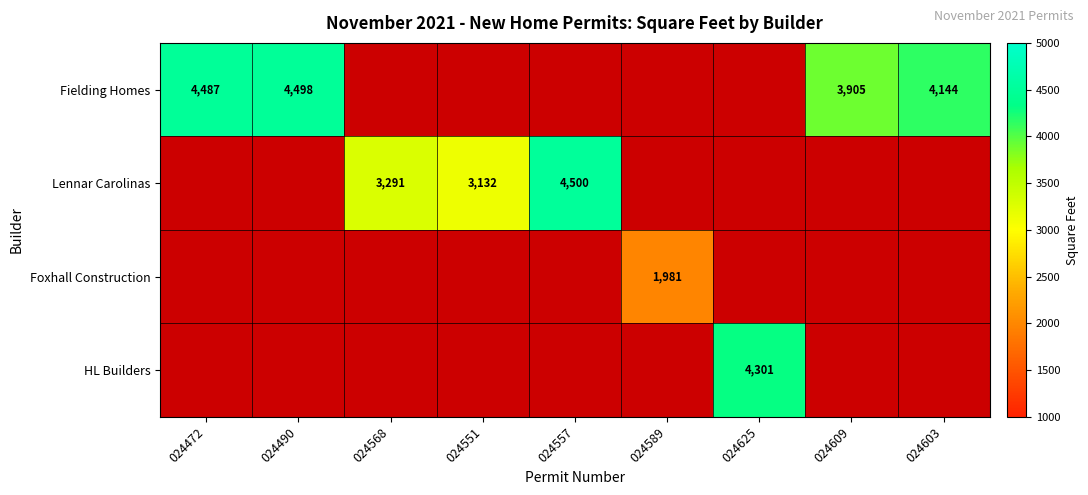

What is the difference between the Fielding Homes values at 024490 and 024609?

593